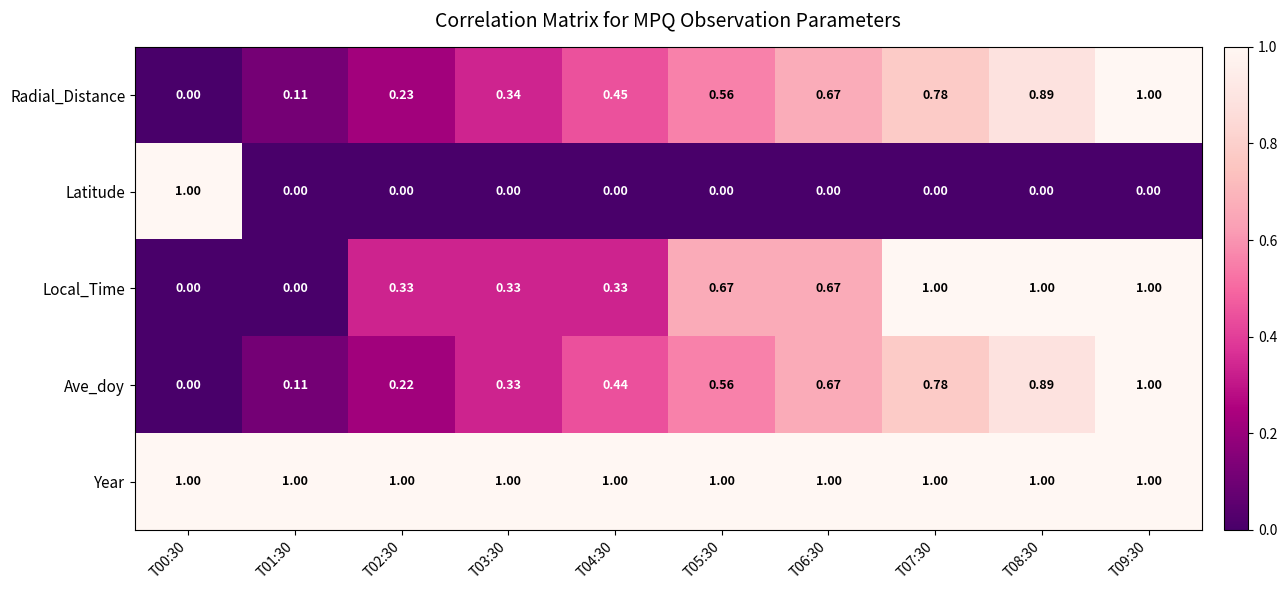

Which series has the largest total across all categories?

Year